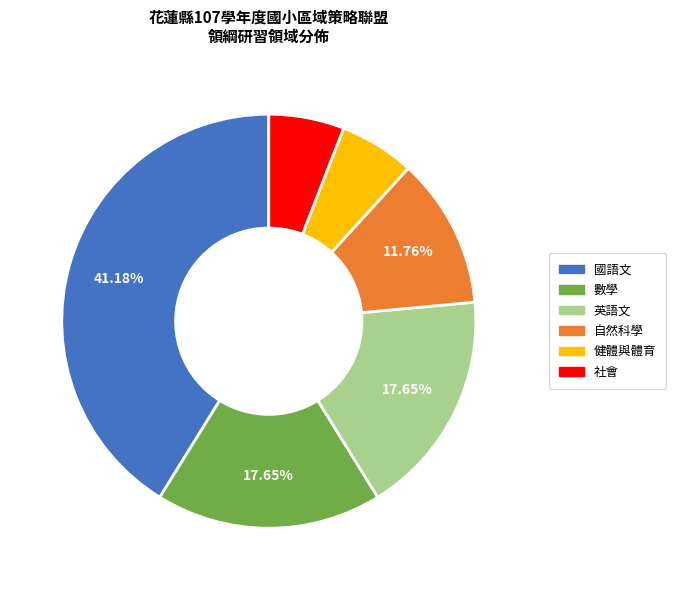

Does 國語文 represent more than half of the total?

No